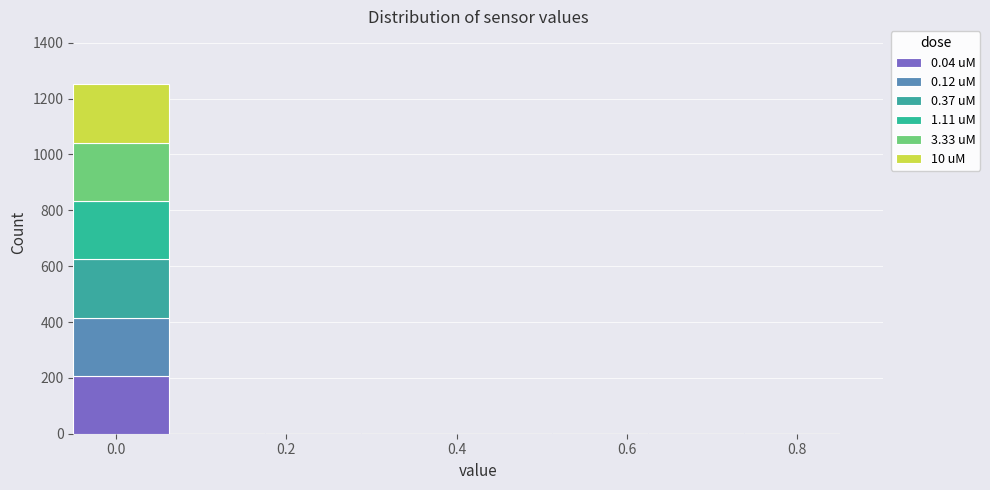

Reading left to right, transcribe this chart: for each stacked bar, give the range it covers on the x-axis and its total height. Neither the bar edges nor the heights are printed on the chart, so give them approximately, as read against the axes.

-0.04 to 0.06: 1260
0.06 to 0.18: 0
0.18 to 0.28: 0
0.28 to 0.40: 0
0.40 to 0.52: 0
0.52 to 0.62: 0
0.62 to 0.74: 0
0.74 to 0.86: 0